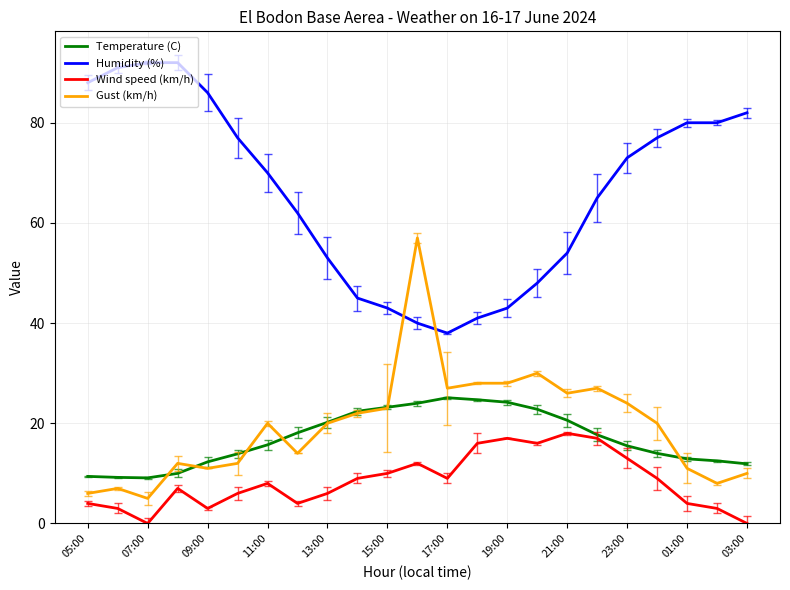

Which series has the largest total across all categories?

Humidity (%)